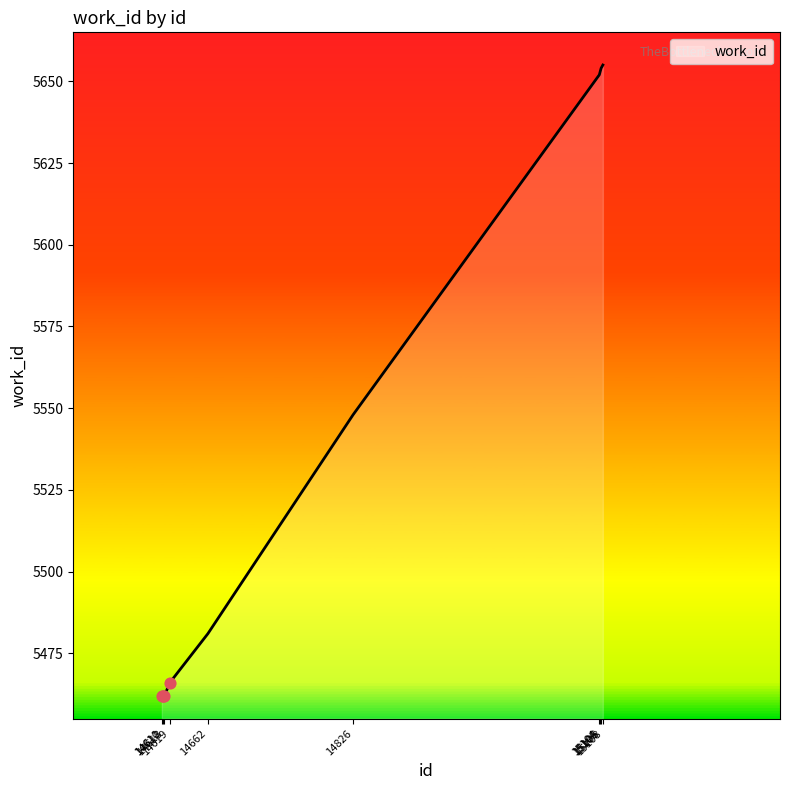

Between 14611 and 15106, which is larger?

15106